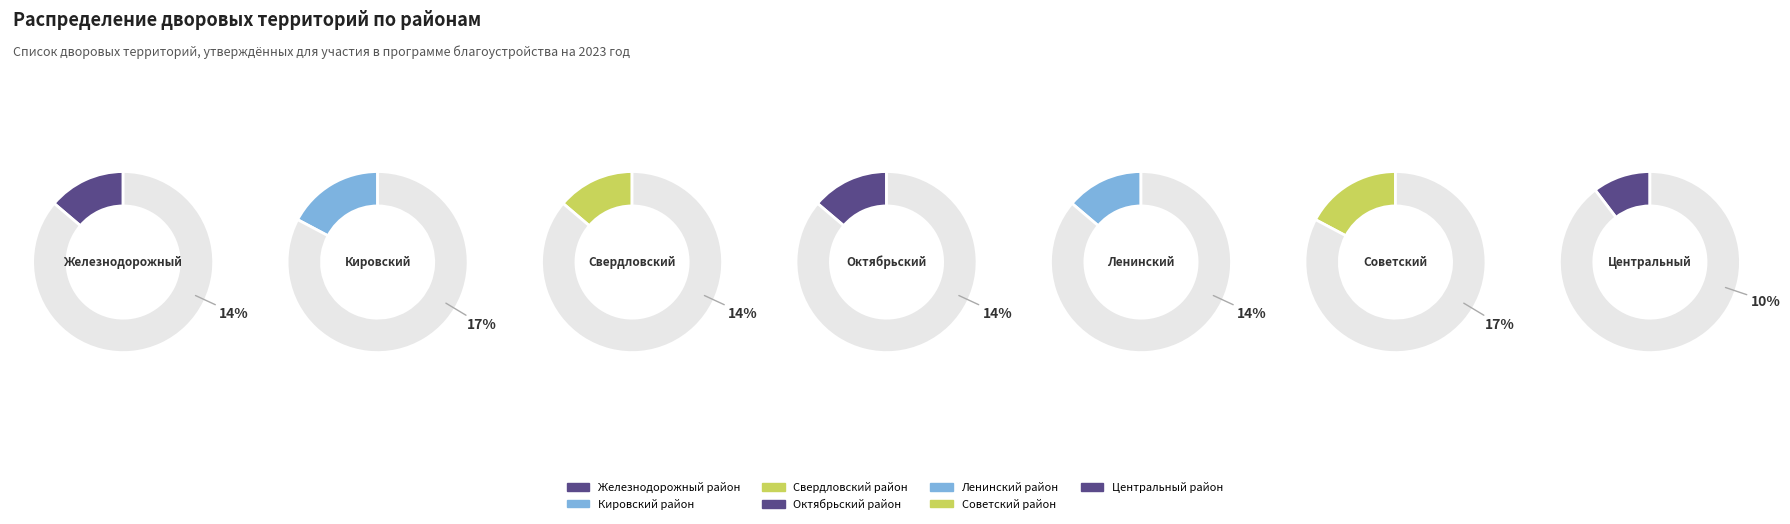

How many slices are in this pie chart?

7